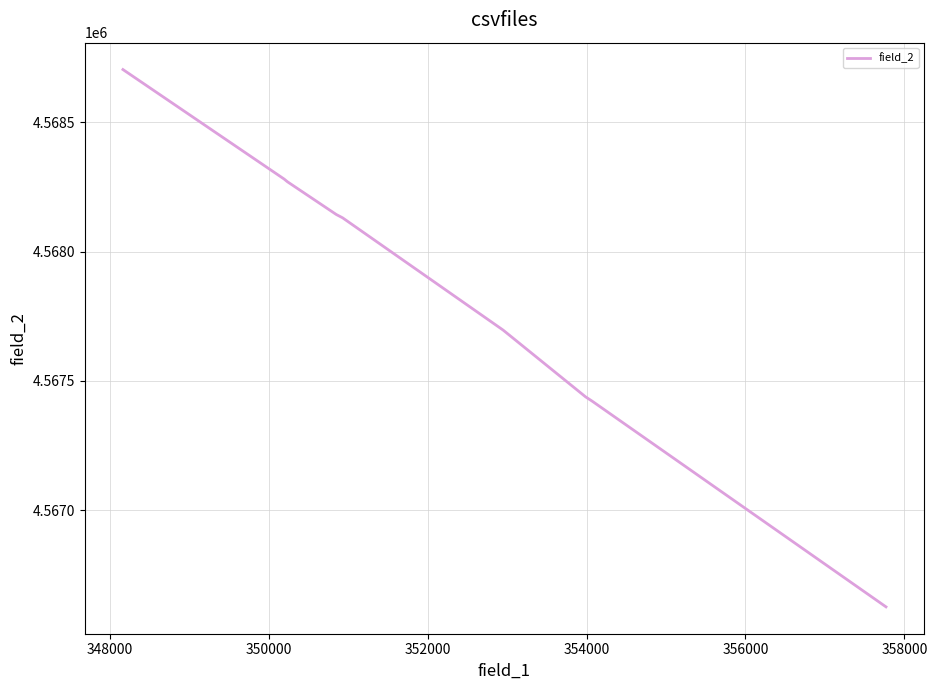

What is the maximum value shown in the chart?

4568703.9